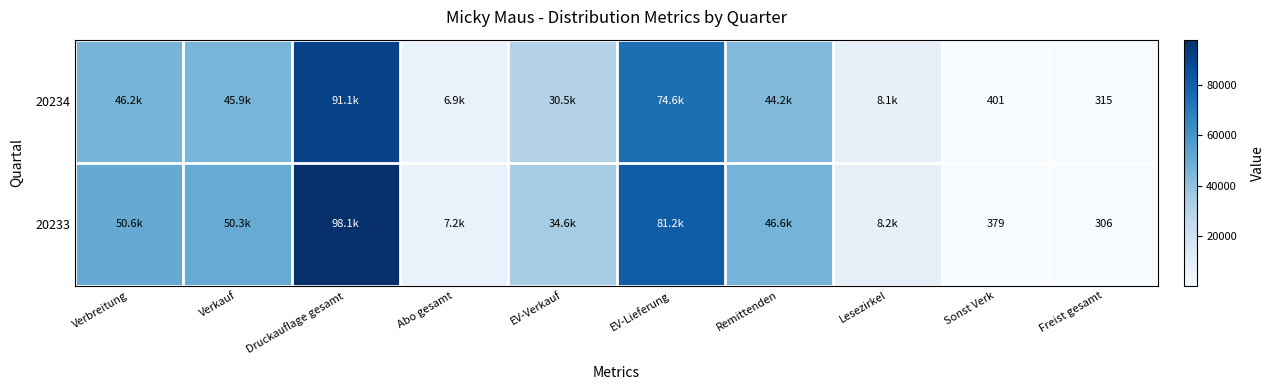

The value of 20234 at Freist gesamt is 315. True or false?

True